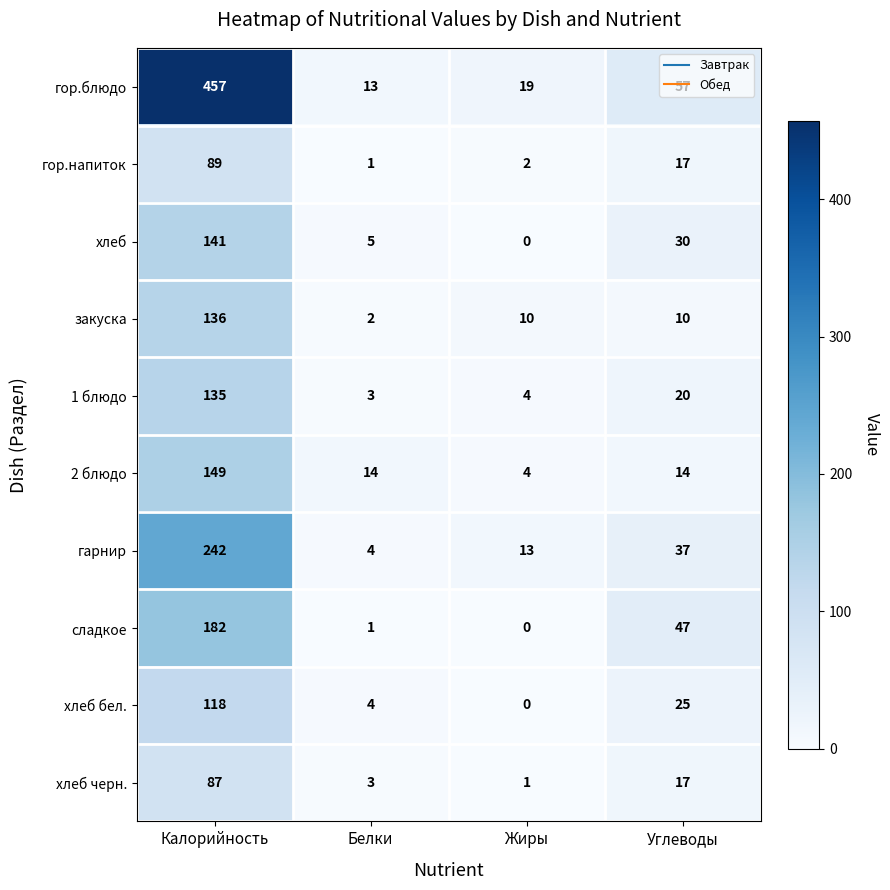

List the series in order of their peak value, lowest first.

хлеб черн., гор.напиток, хлеб бел., 1 блюдо, закуска, хлеб, 2 блюдо, сладкое, гарнир, гор.блюдо